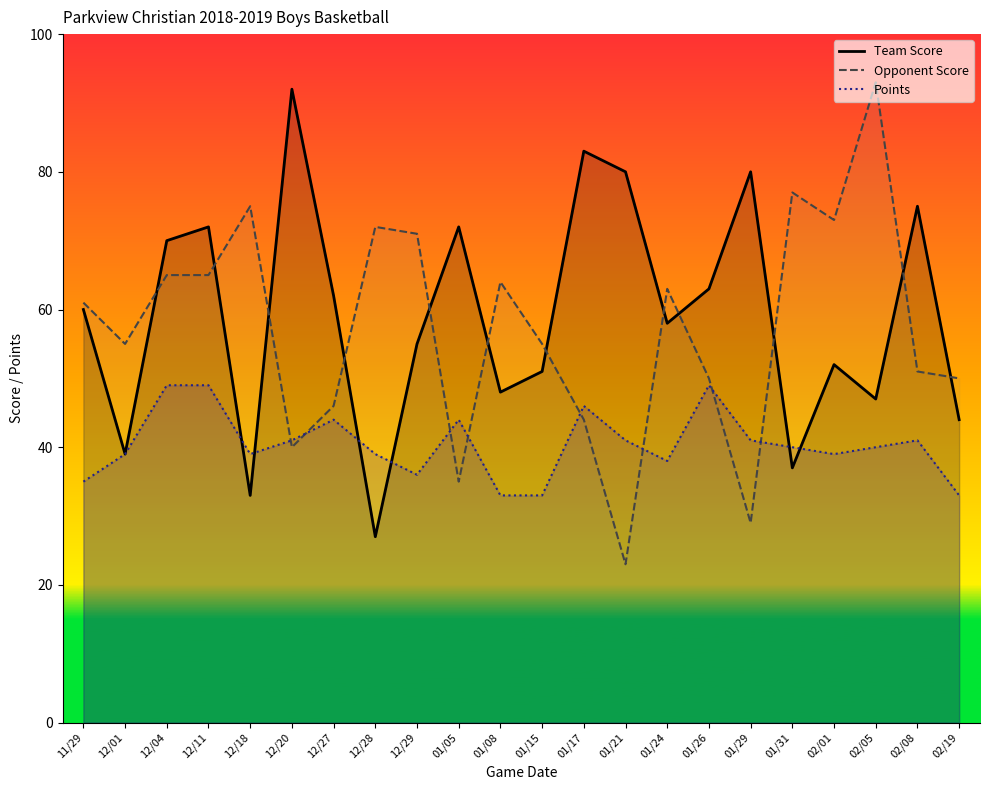

At which category does Team Score reach its first local valley?

12/01